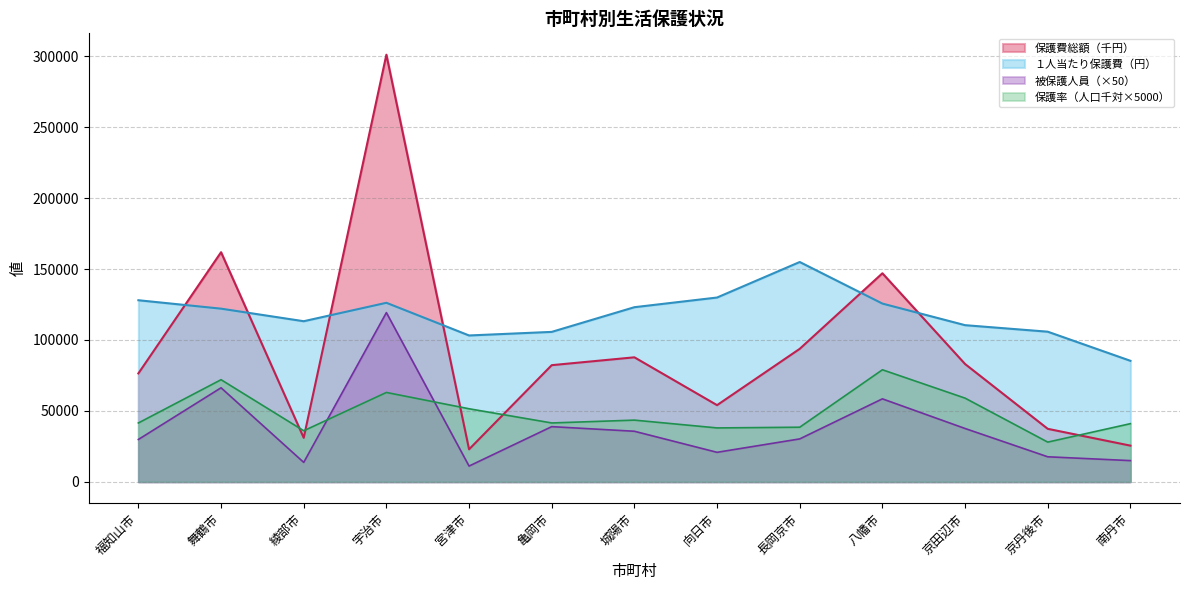

How many intersections are there between 被保護人員 and 保護率（人口千対）?

2